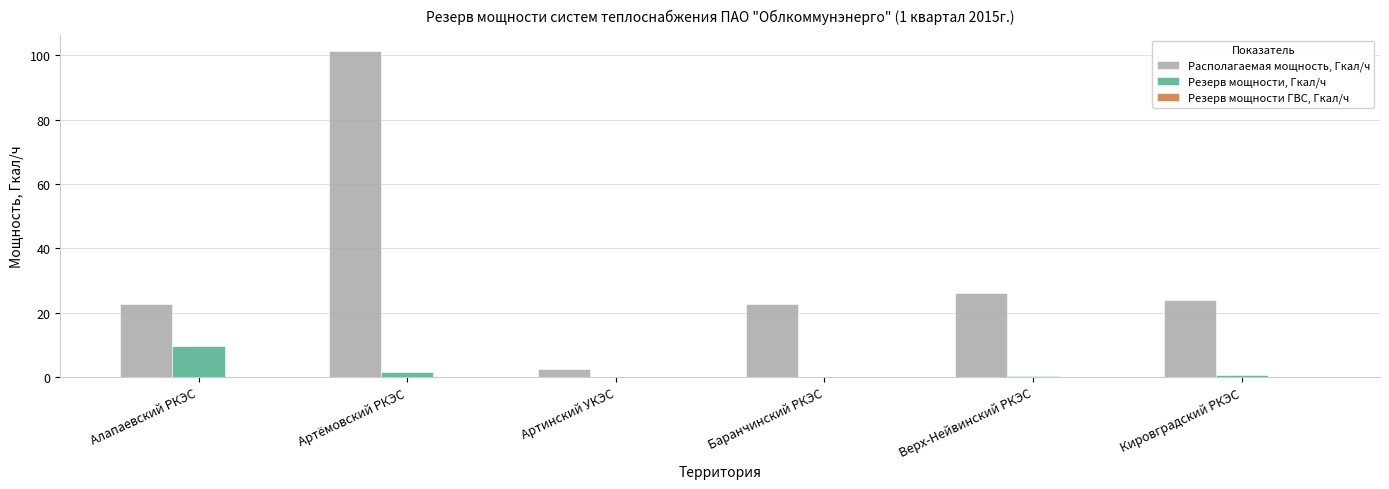

At which category does the chart reach its peak across all series?

Артёмовский РКЭС